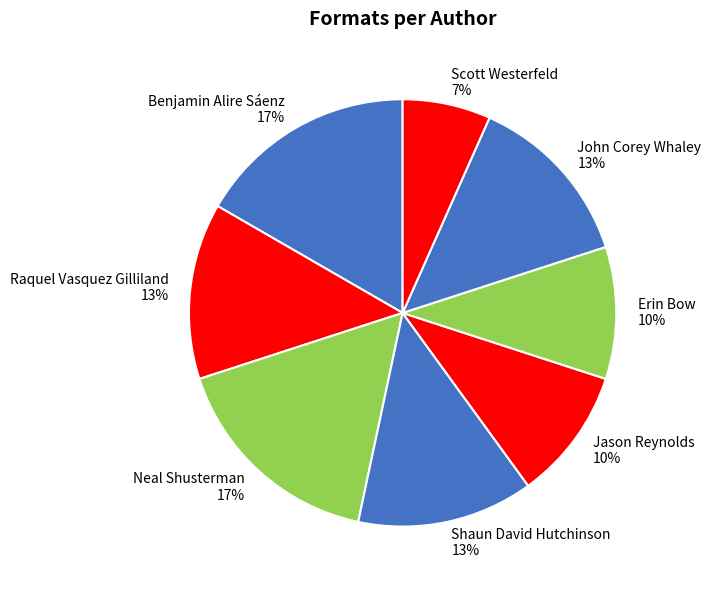

To the nearest percent, what portion does Benjamin Alire Sáenz represent?

17%